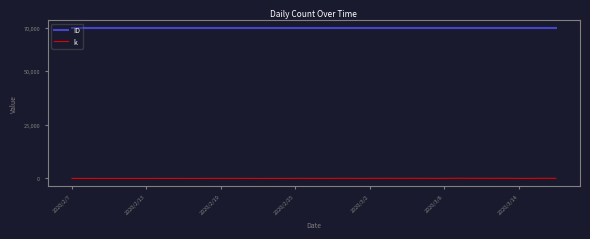

What is the maximum value shown in the chart?

70009